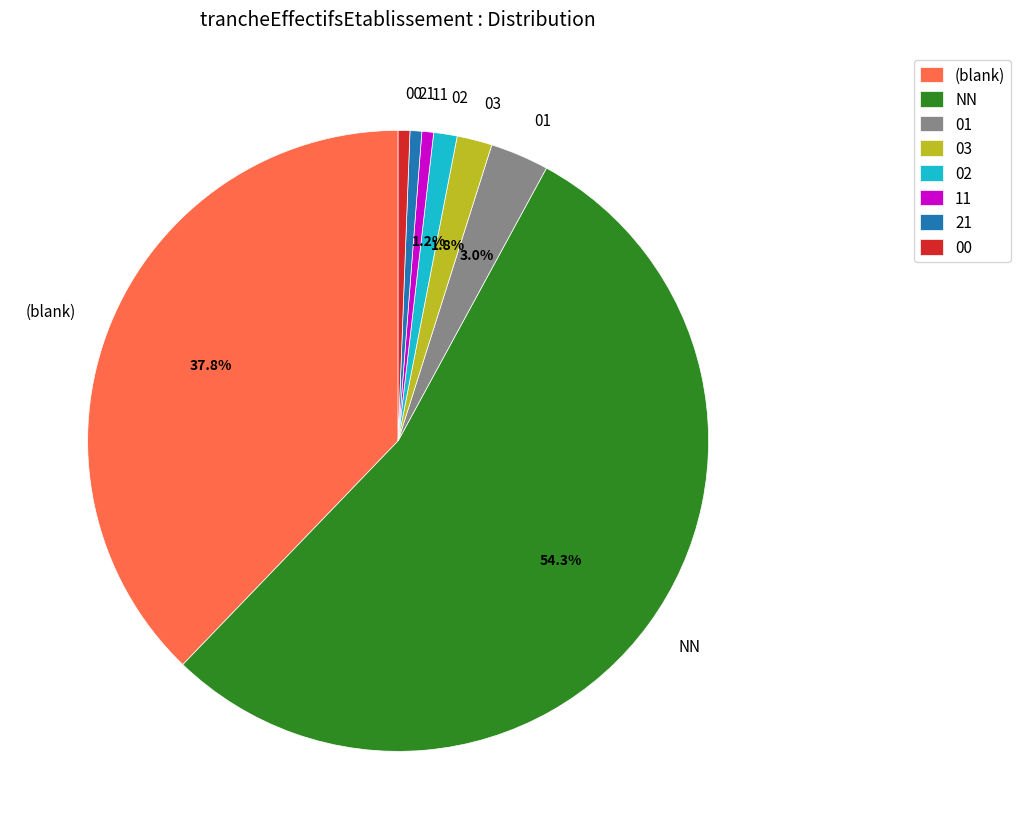

Which has a higher value, 21 or NN?

NN